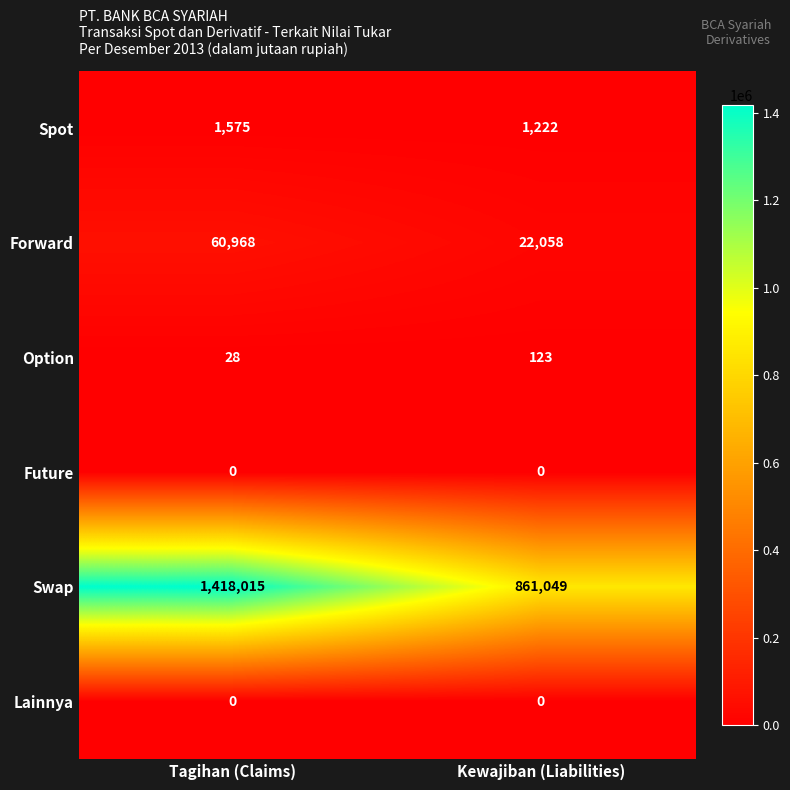

True or false: Swap has a value of 217632 at Kewajiban (Liabilities).

False